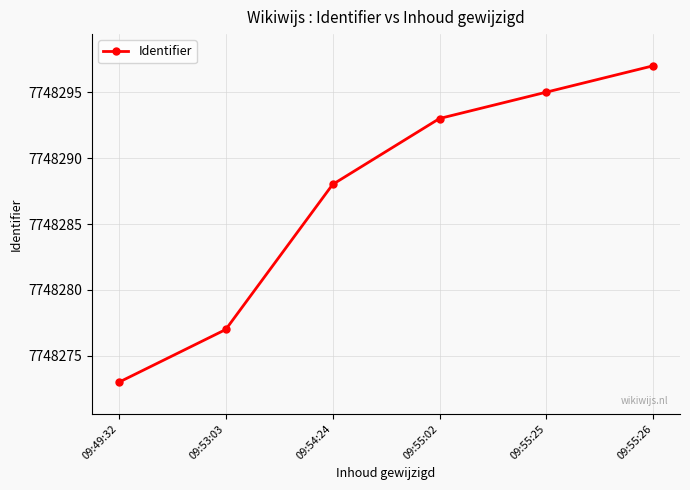

List the labels in order of value, largest first.

09:55:26, 09:55:25, 09:55:02, 09:54:24, 09:53:03, 09:49:32